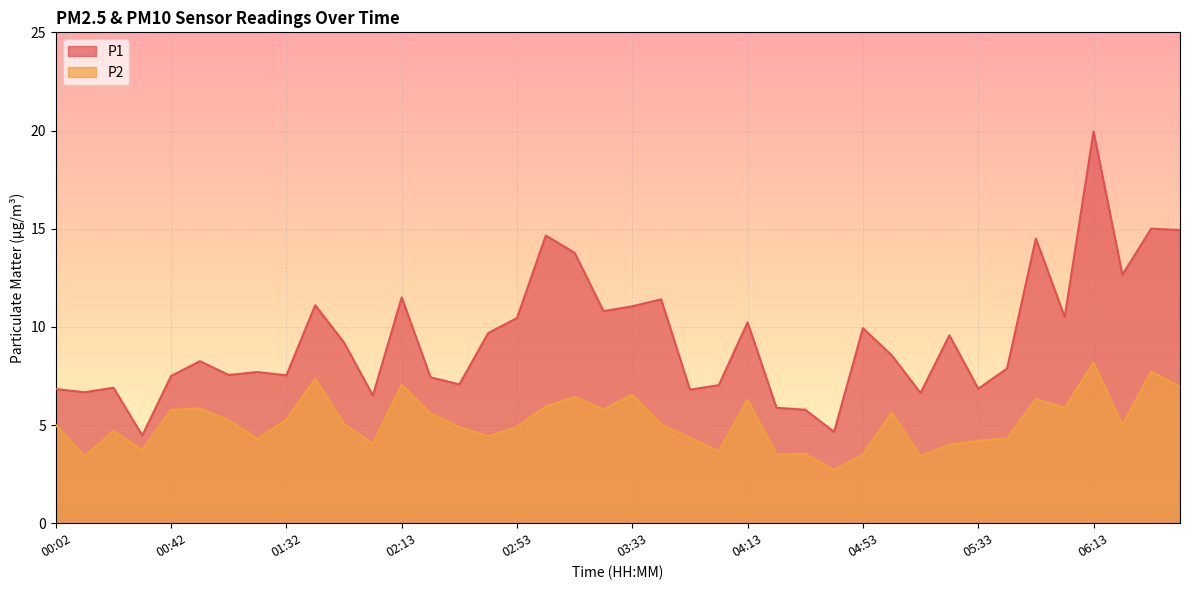

What is the label of the 10th point from the right?

05:13